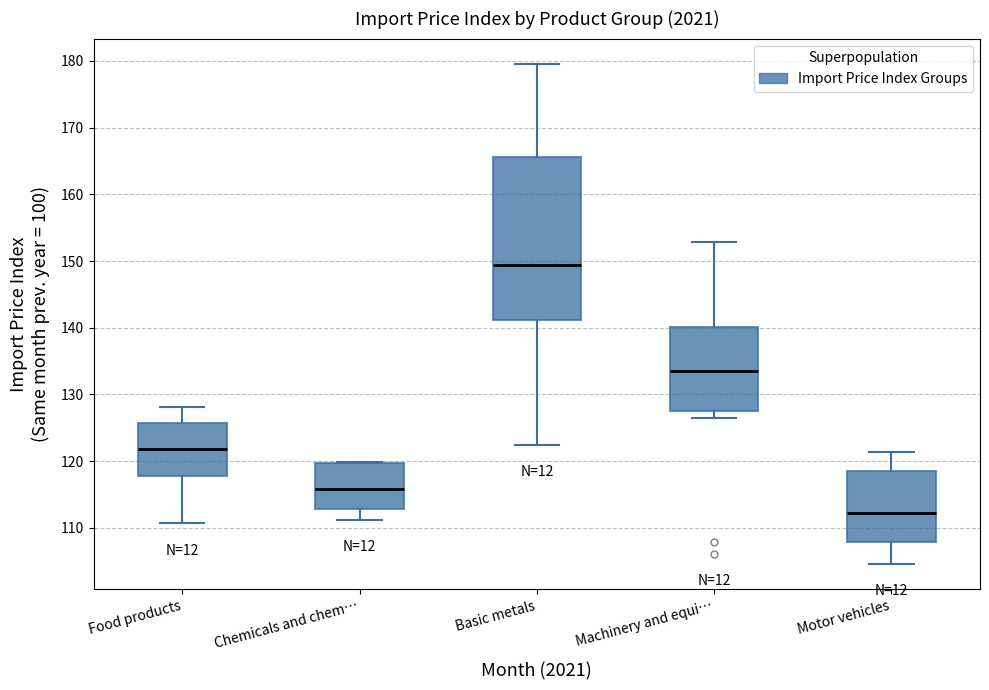

Reading left to right, transcribe this box plot: for each box, give where its median line is, the range the box spans, and where its two whiskers end, as read against the y-axis. The values are not printed on the chart, so give them approximately, as read against the axis.

Food products: median 122, box 118 to 126, whiskers 111 to 128
Chemicals and chem…: median 116, box 113 to 120, whiskers 111 to 120
Basic metals: median 149, box 141 to 166, whiskers 122 to 180
Machinery and equi…: median 134, box 128 to 140, whiskers 127 to 153
Motor vehicles: median 112, box 108 to 119, whiskers 105 to 121